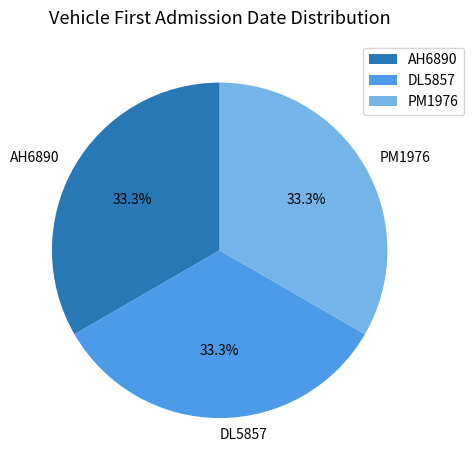

What percentage do DL5857 and AH6890 together represent?

66.7%